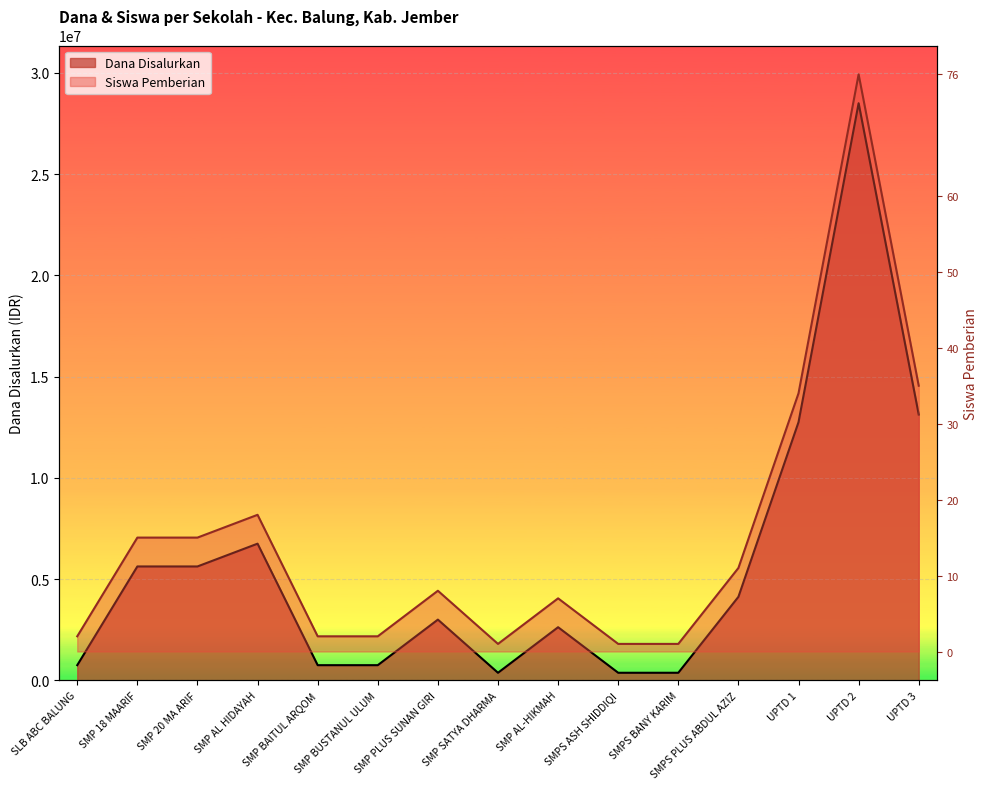

Where is the first local maximum for Siswa Pemberian?

SMP AL HIDAYAH